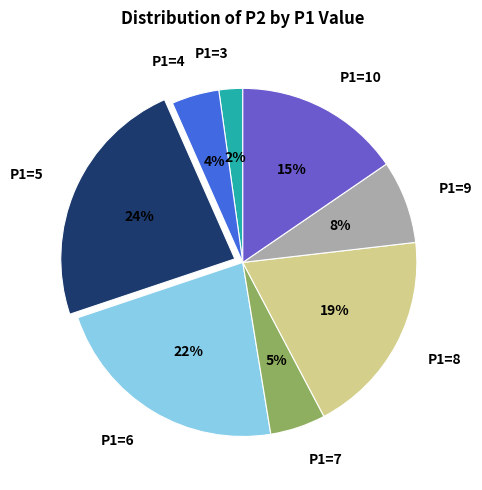

Is there any slice that represents more than half of the pie?

No